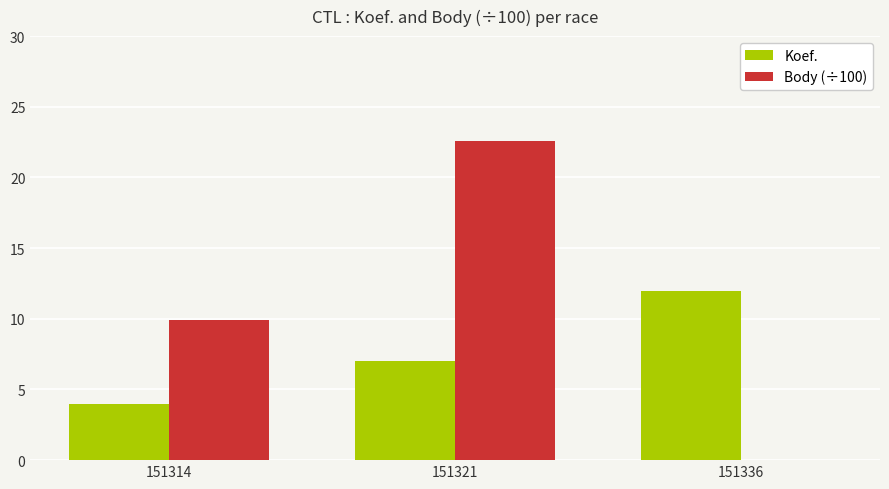

What is the highest value of the Koef. series?

12.0